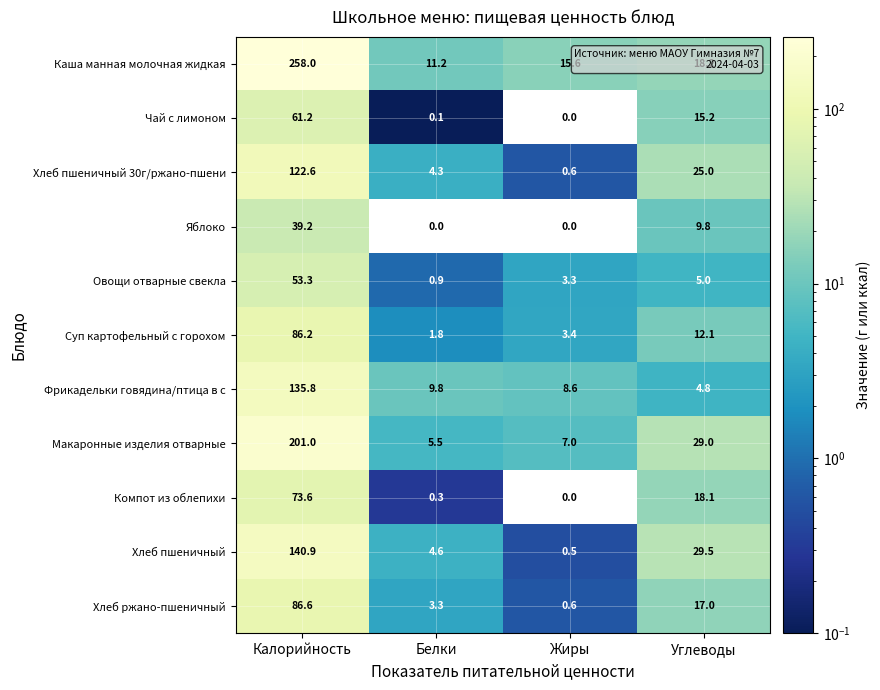

What is the approximate value of Хлеб пшеничный at Жиры?

0.5